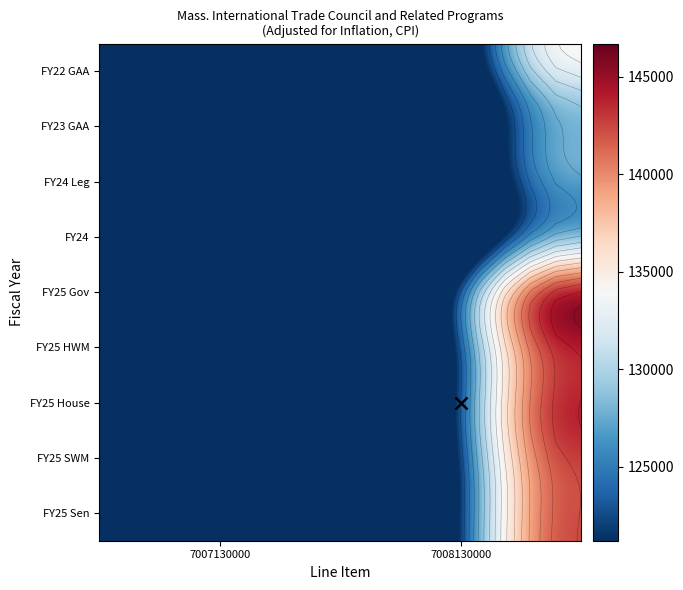

How many distinct data groups are displayed?

9